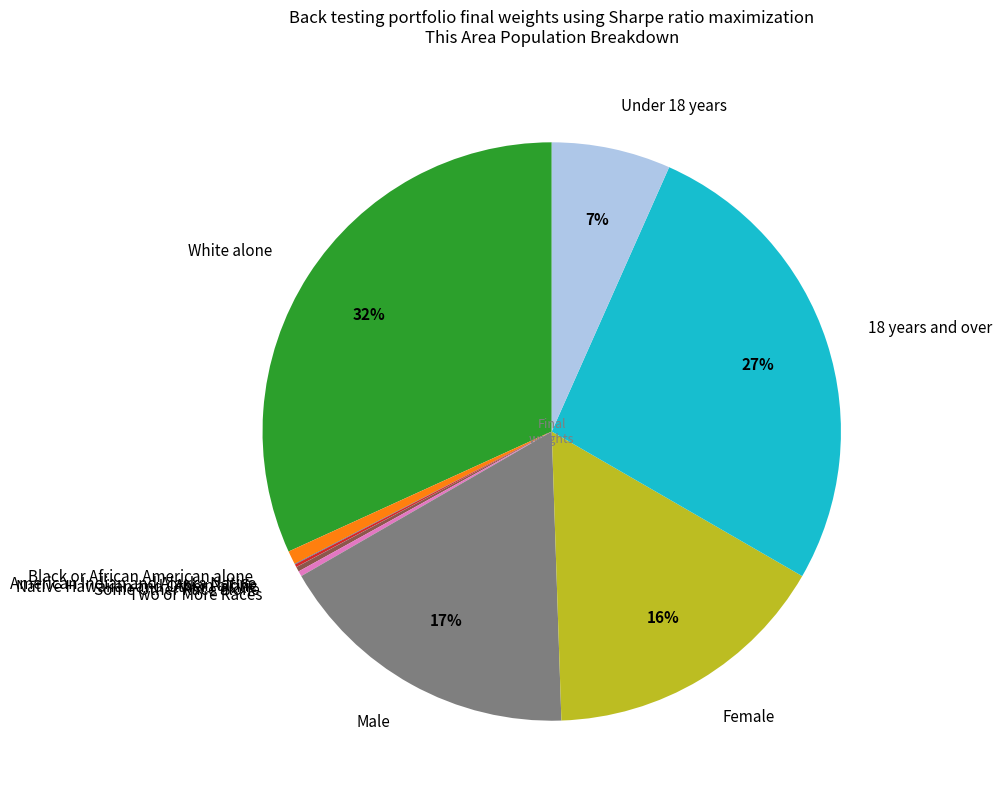

To the nearest percent, what is the average slice percentage?

9%